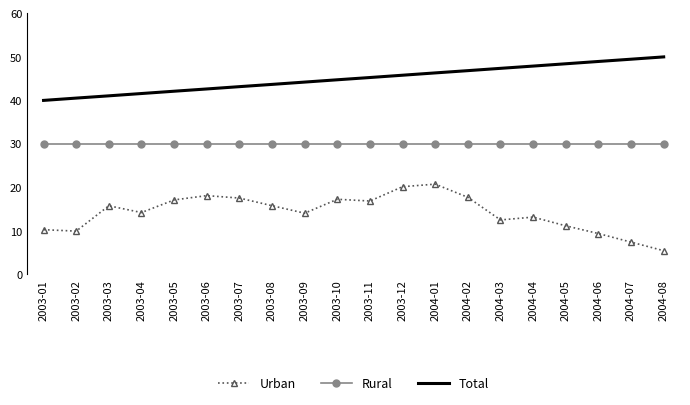

What is the difference between the highest and lowest values at 2003-10?

27.5